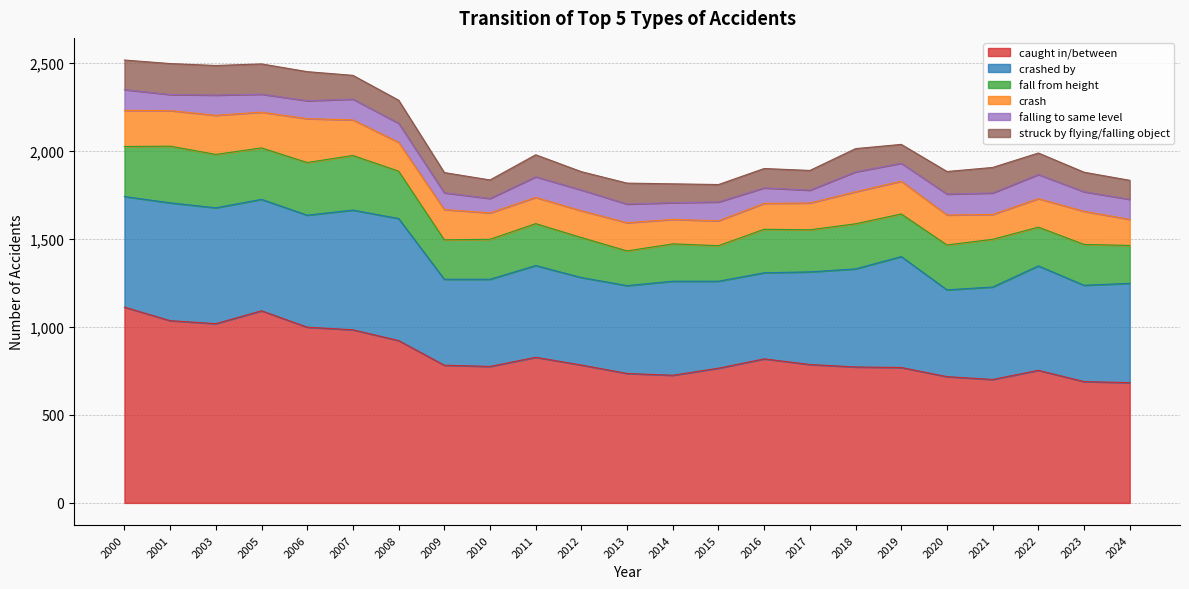

Does the chart display data point markers on the line(s)?

No